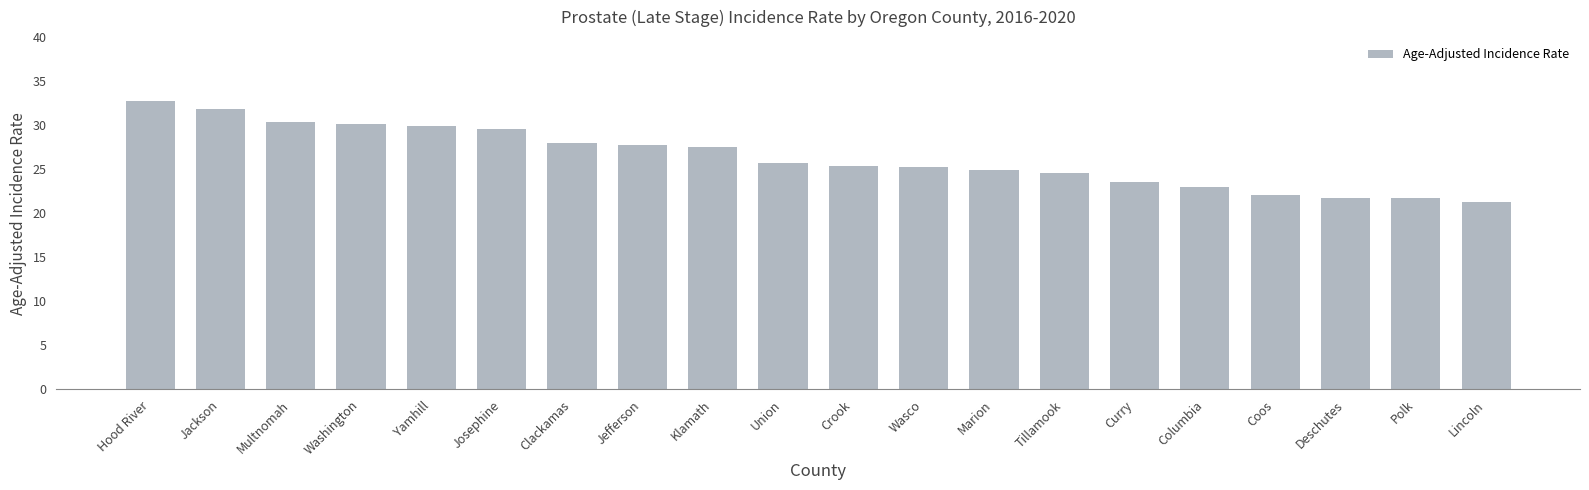

What is the smallest value displayed?

21.3